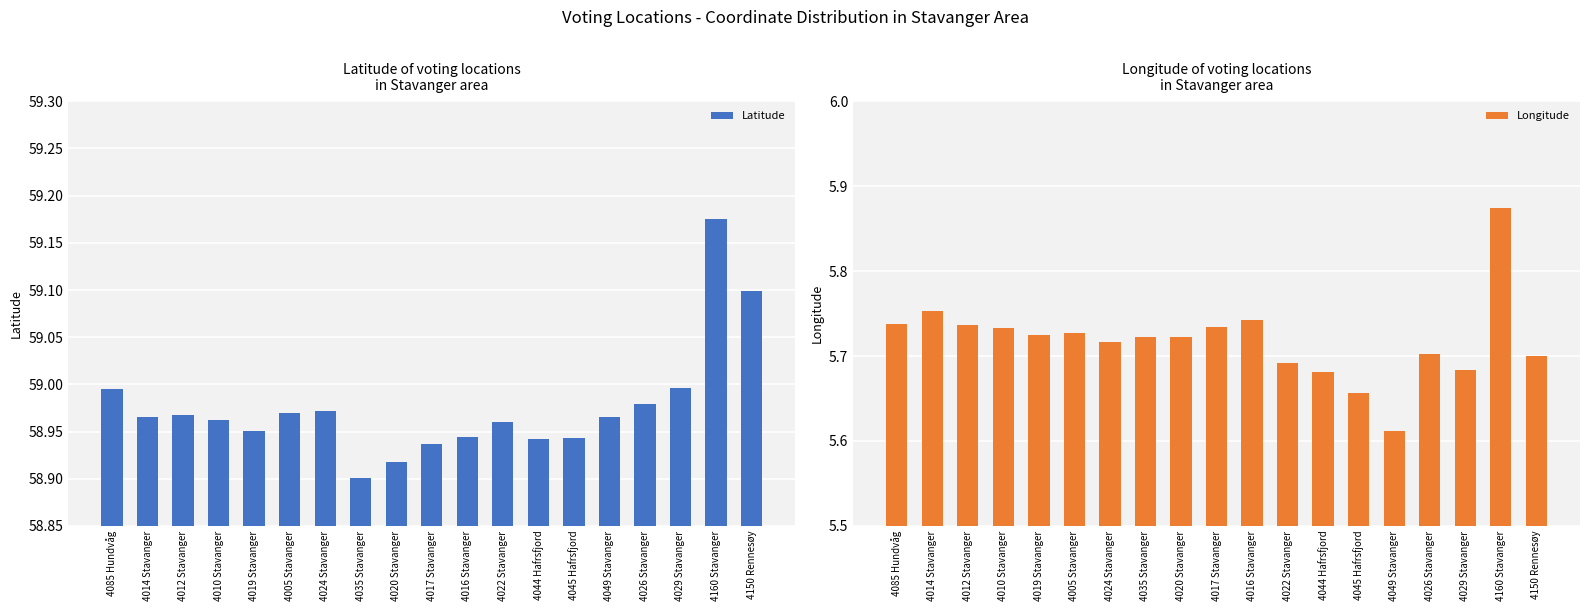

At which category is the sum across all series the highest?

4160 Stavanger